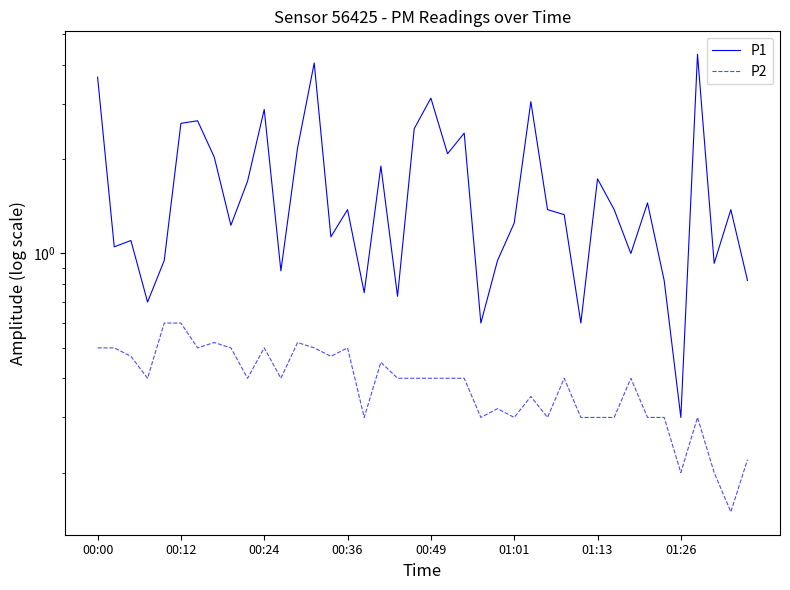

Does the chart display data point markers on the line(s)?

No